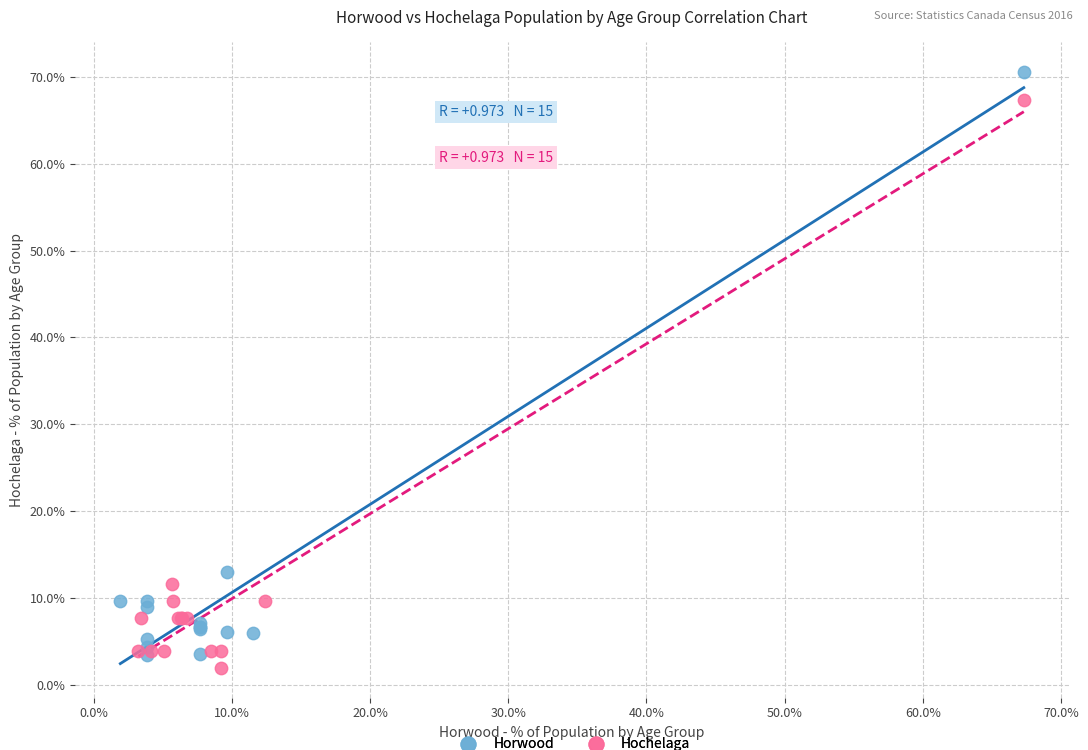

Which series contains the highest Y value?

Horwood